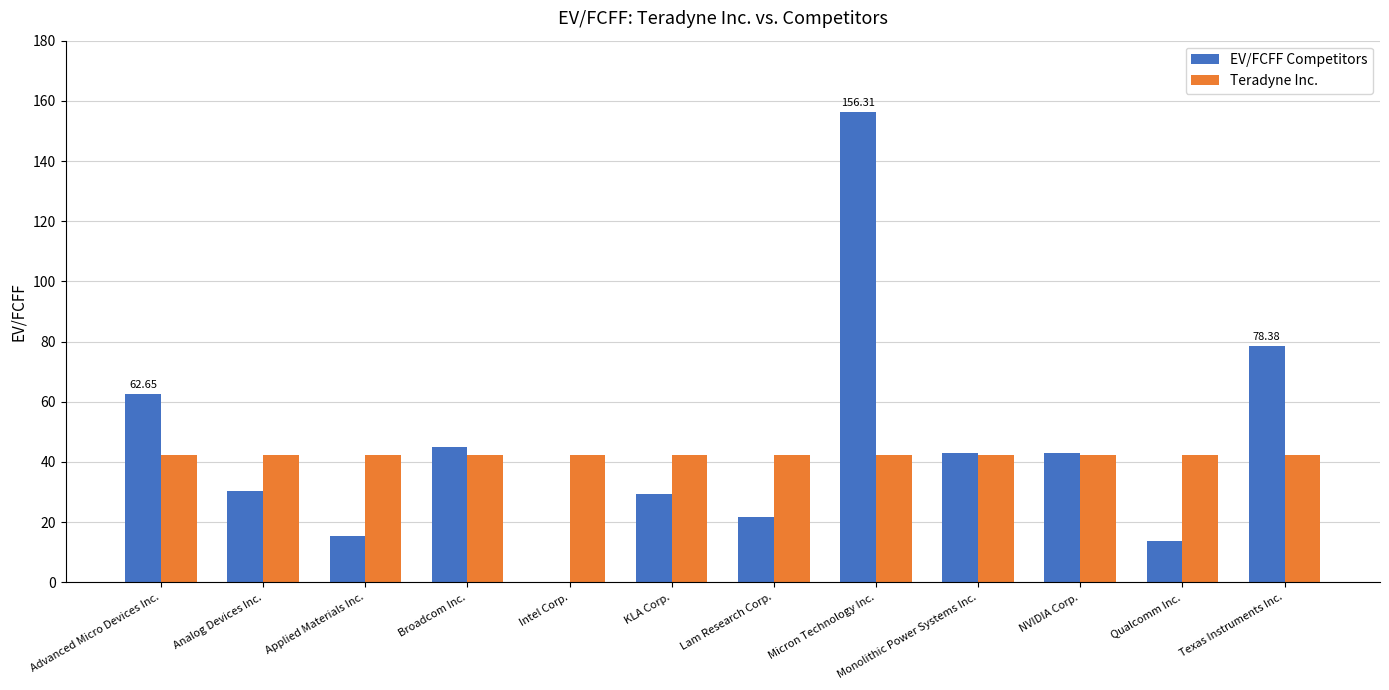

Which category has the highest value across all series?

Micron Technology Inc.